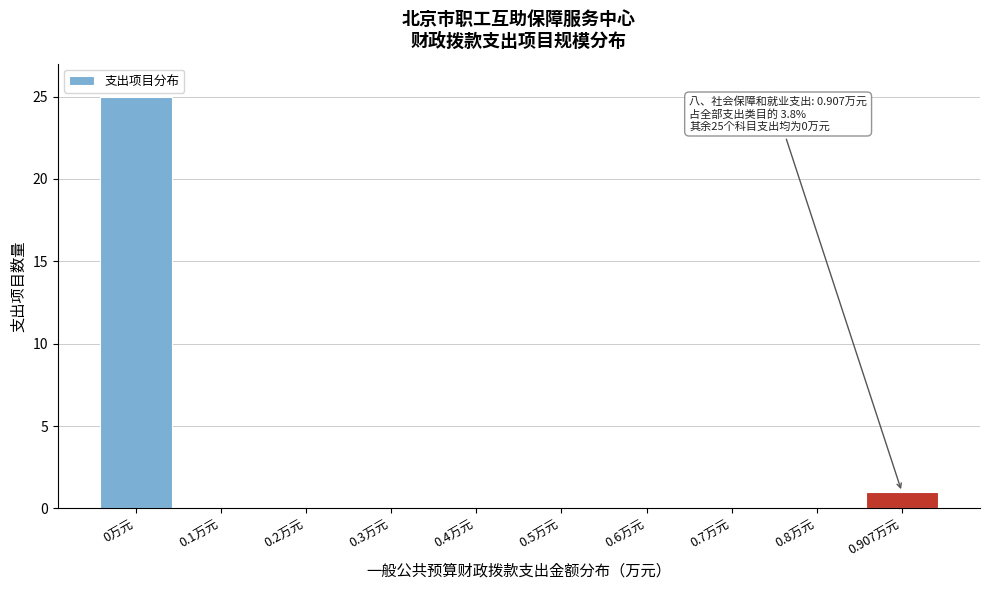

Reading right to left, transcribe all the data shown in this chart.

0.907万元=1	0.8万元=0	0.7万元=0	0.6万元=0	0.5万元=0	0.4万元=0	0.3万元=0	0.2万元=0	0.1万元=0	0万元=25